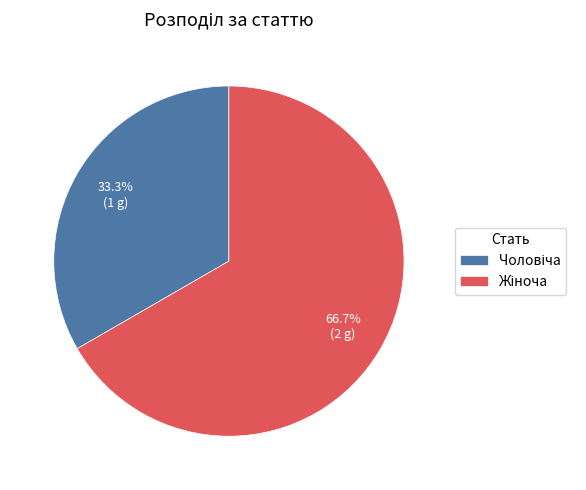

Is there any slice that represents more than half of the pie?

Yes